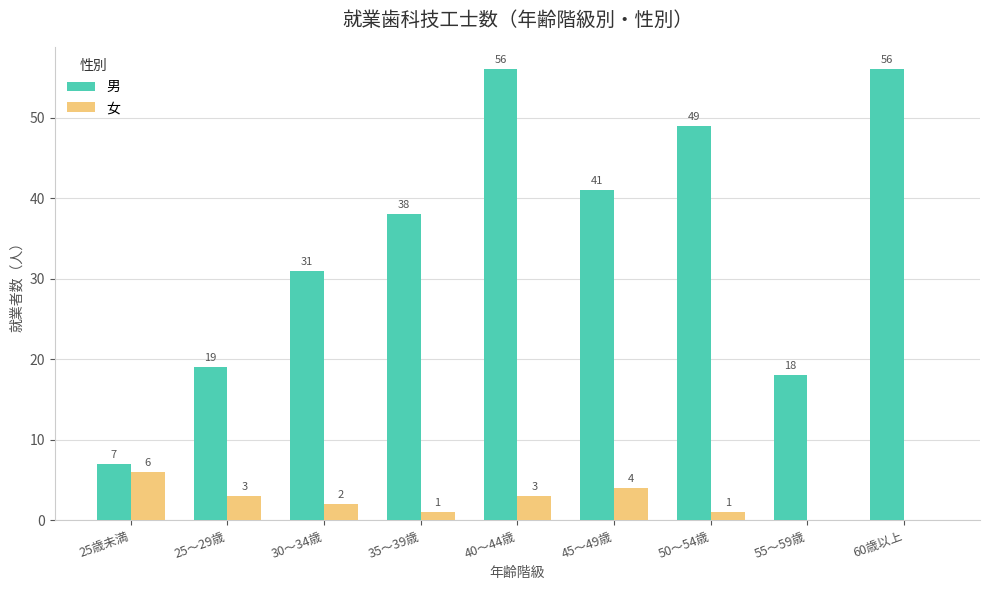

What is the maximum value shown in the chart?

56